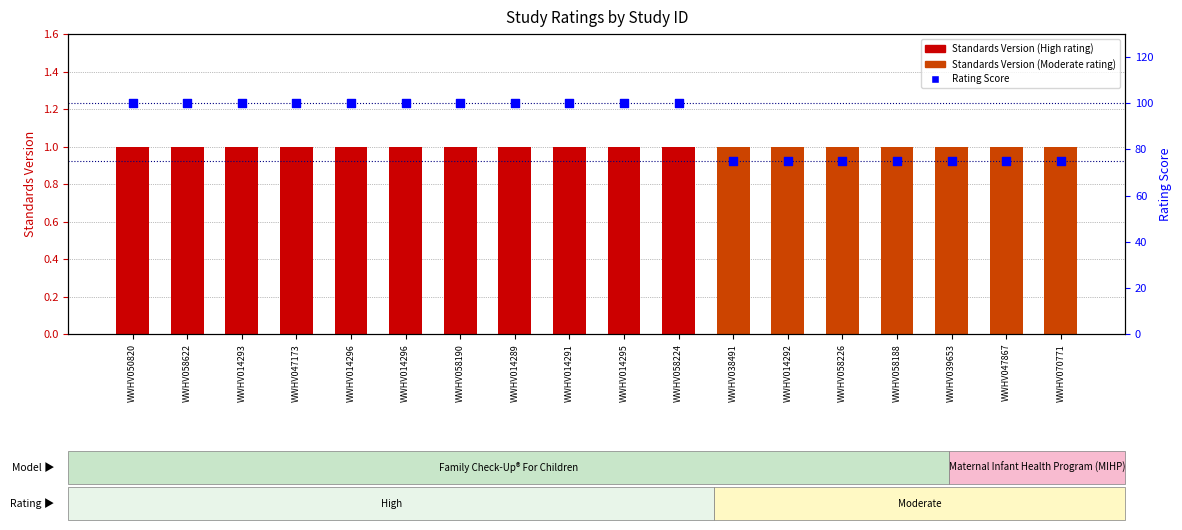

What is the change in value from WWHV058190 to WWHV070771?

-25